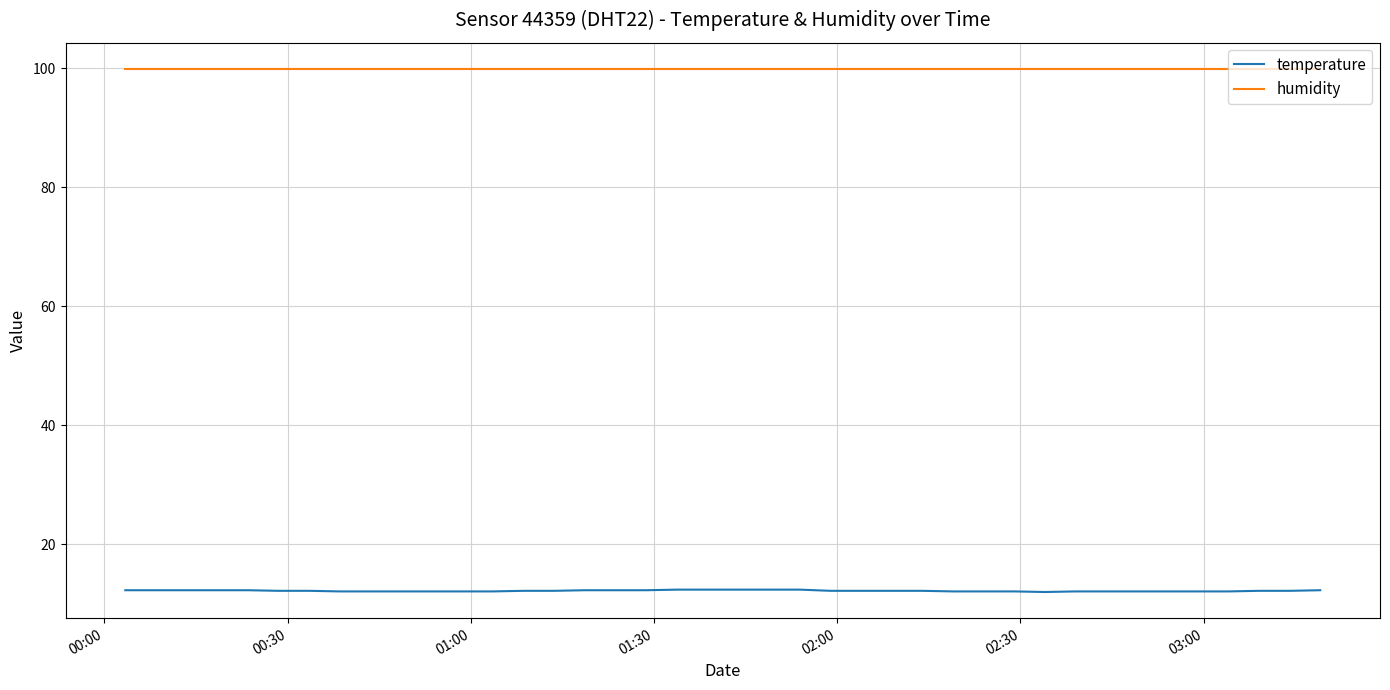

List the series in order of their peak value, highest first.

humidity, temperature